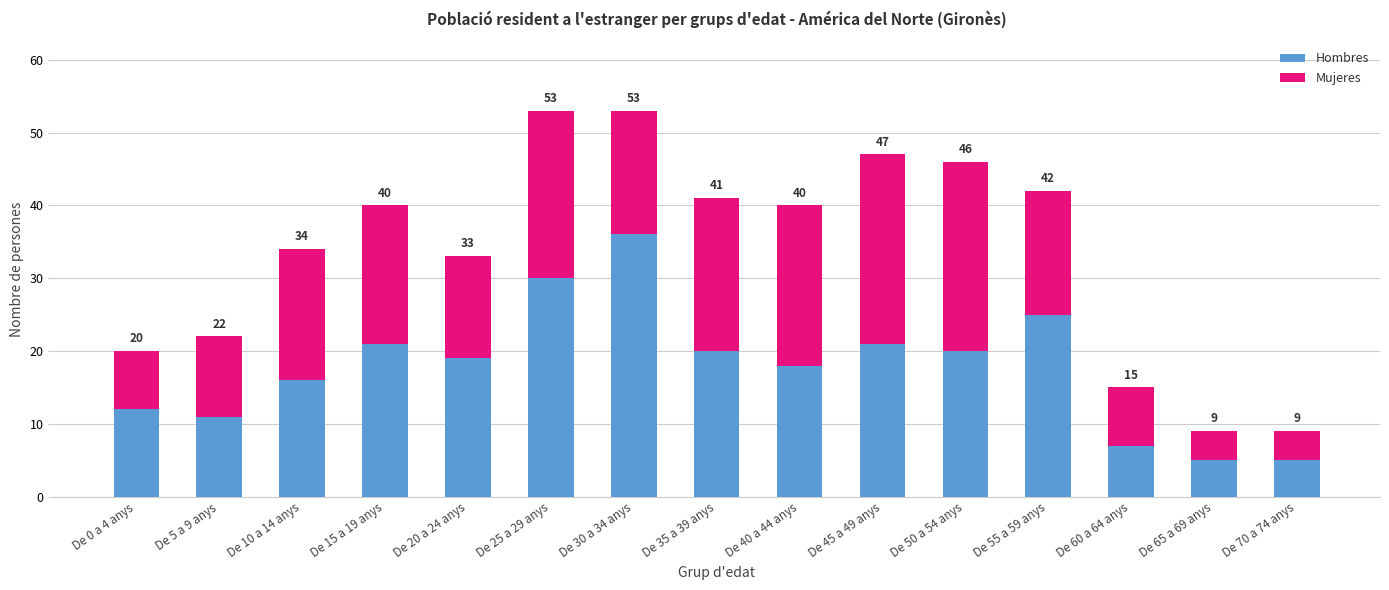

What are all the series names shown in the legend?

Hombres, Mujeres